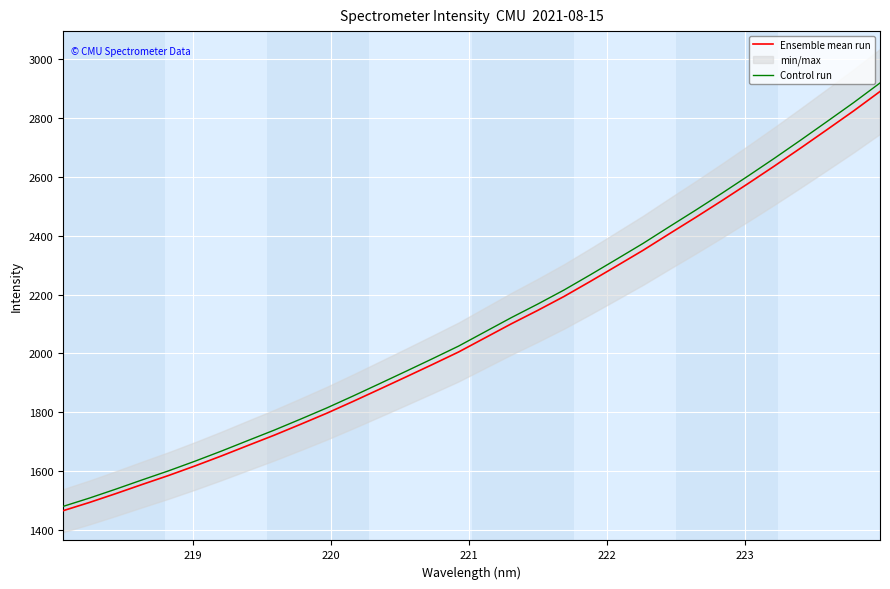

True or false: Control run and Ensemble mean run cross at least once.

False